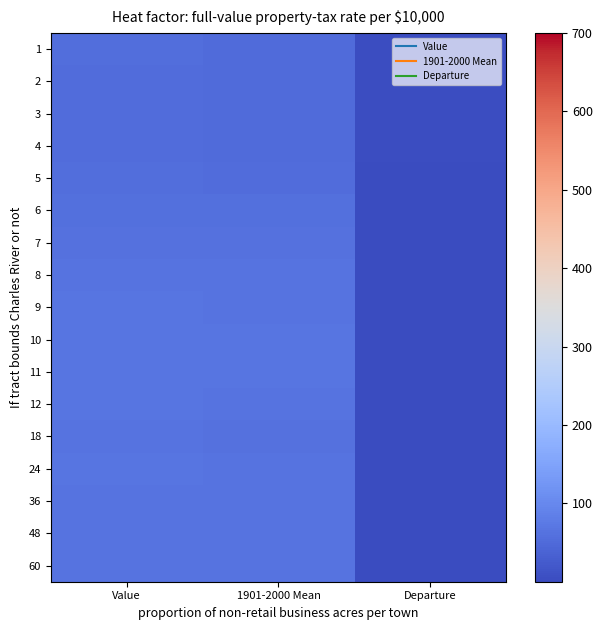

Reading left to right, transcribe all the data shown in this chart.

1: Value=54.8	1901-2000 Mean=51.2	Departure=3.6
2: Value=54.3	1901-2000 Mean=49.8	Departure=4.5
3: Value=53.5	1901-2000 Mean=49.7	Departure=3.8
4: Value=54.5	1901-2000 Mean=51.3	Departure=3.2
5: Value=56.0	1901-2000 Mean=54.2	Departure=1.8
6: Value=59.0	1901-2000 Mean=57.8	Departure=1.2
7: Value=62.4	1901-2000 Mean=61.0	Departure=1.4
8: Value=64.8	1901-2000 Mean=63.5	Departure=1.3
9: Value=66.8	1901-2000 Mean=65.2	Departure=1.6
10: Value=67.3	1901-2000 Mean=65.9	Departure=1.4
11: Value=67.3	1901-2000 Mean=65.8	Departure=1.5
12: Value=66.8	1901-2000 Mean=65.1	Departure=1.7
18: Value=63.5	1901-2000 Mean=62.7	Departure=0.8
24: Value=66.0	1901-2000 Mean=65.1	Departure=0.9
36: Value=65.3	1901-2000 Mean=65.1	Departure=0.2
48: Value=65.2	1901-2000 Mean=65.1	Departure=0.1
60: Value=65.4	1901-2000 Mean=65.1	Departure=0.3